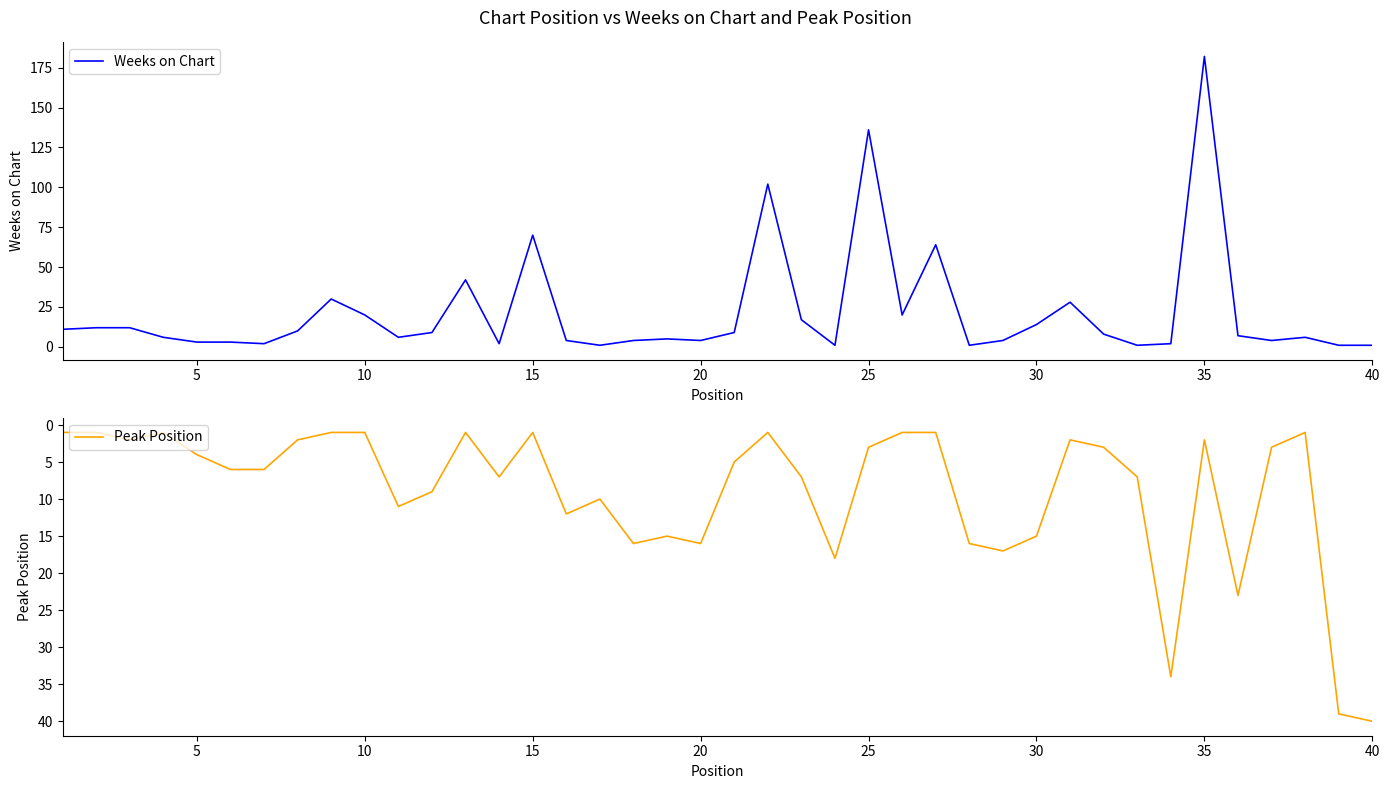

What is the highest value of the Weeks on Chart series?

182